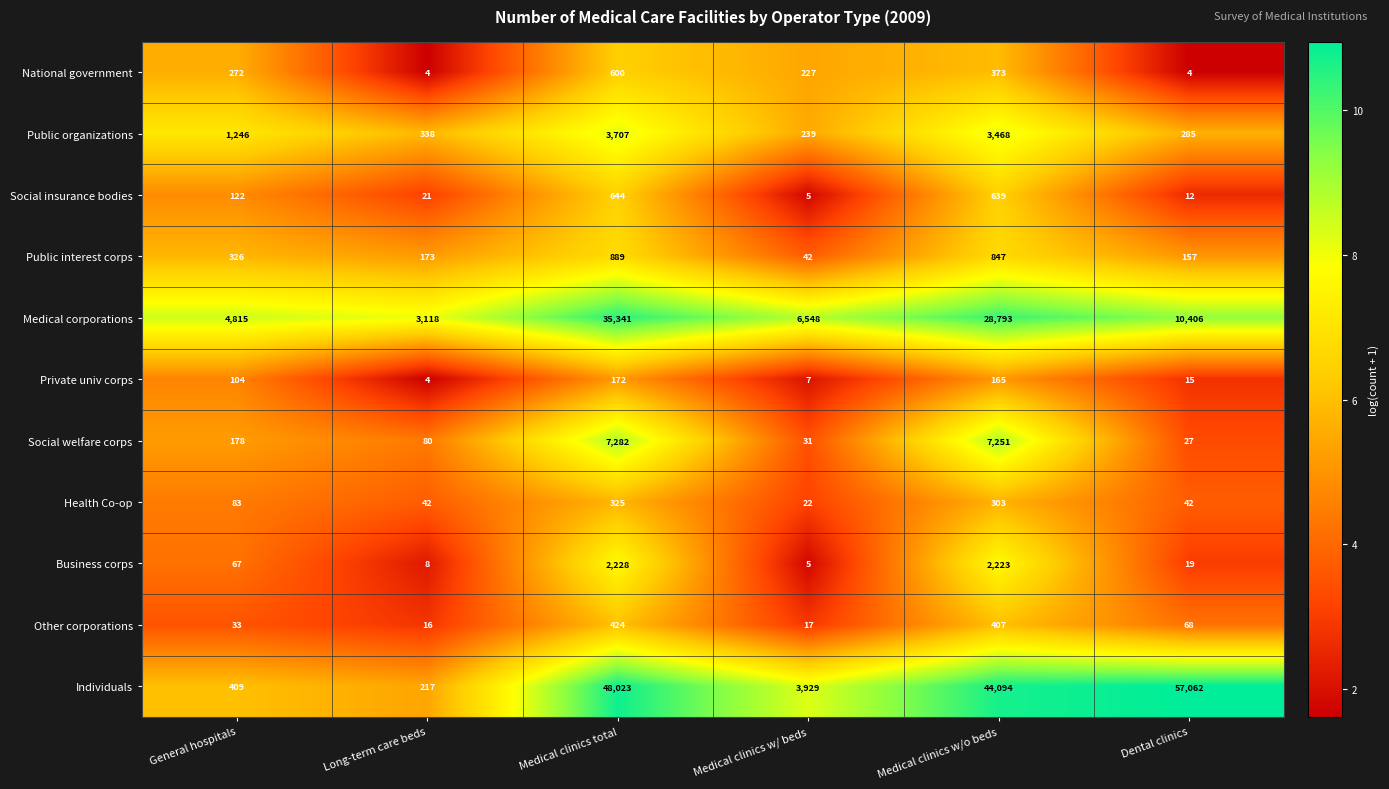

Is it true that Health Co-op equals 325 at Medical clinics total?

True